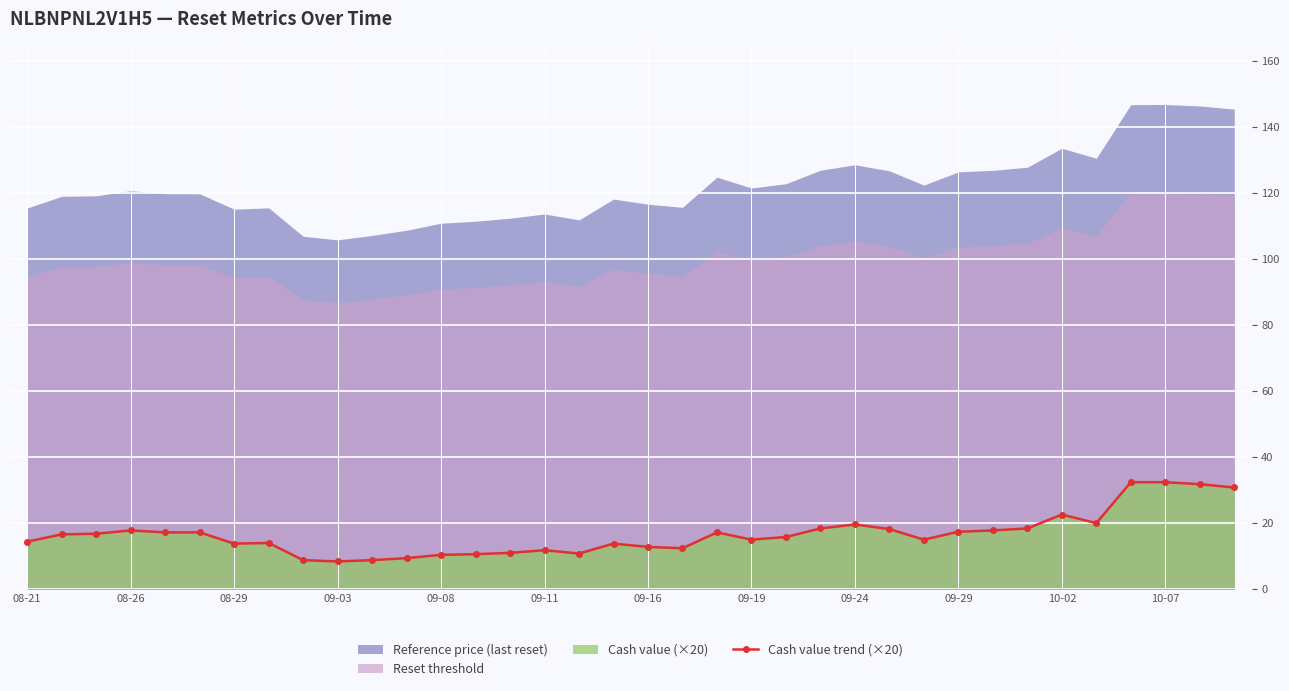

What is the change in value from 17 to 20?

+3.4